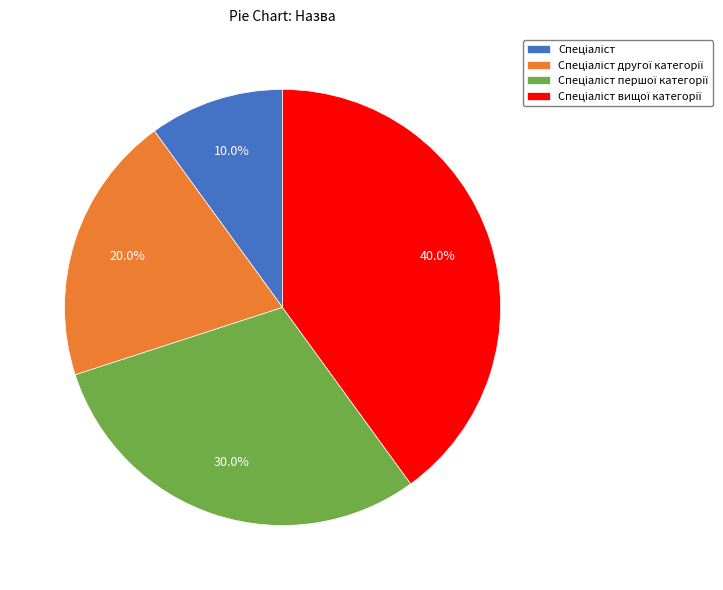

Is there any slice that represents more than half of the pie?

No